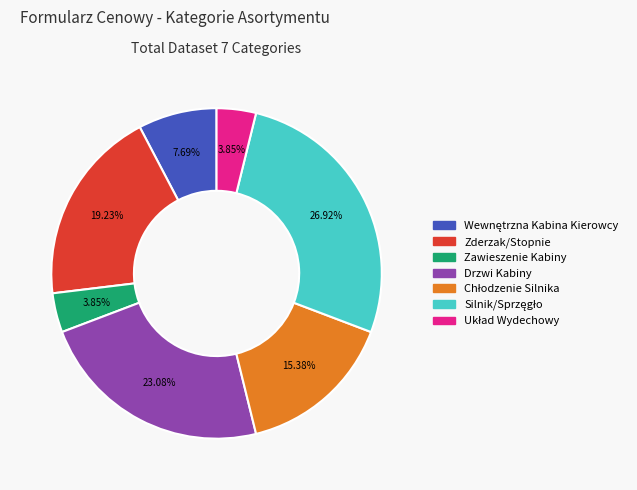

Between Zderzak/Stopnie and Zawieszenie Kabiny, which is larger?

Zderzak/Stopnie